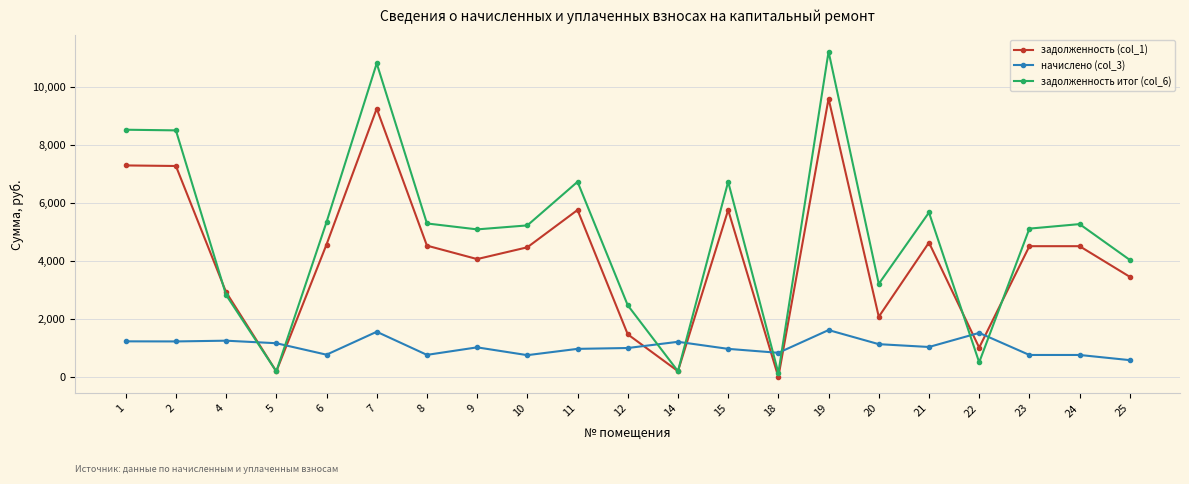

What is the maximum value shown in the chart?

11220.0